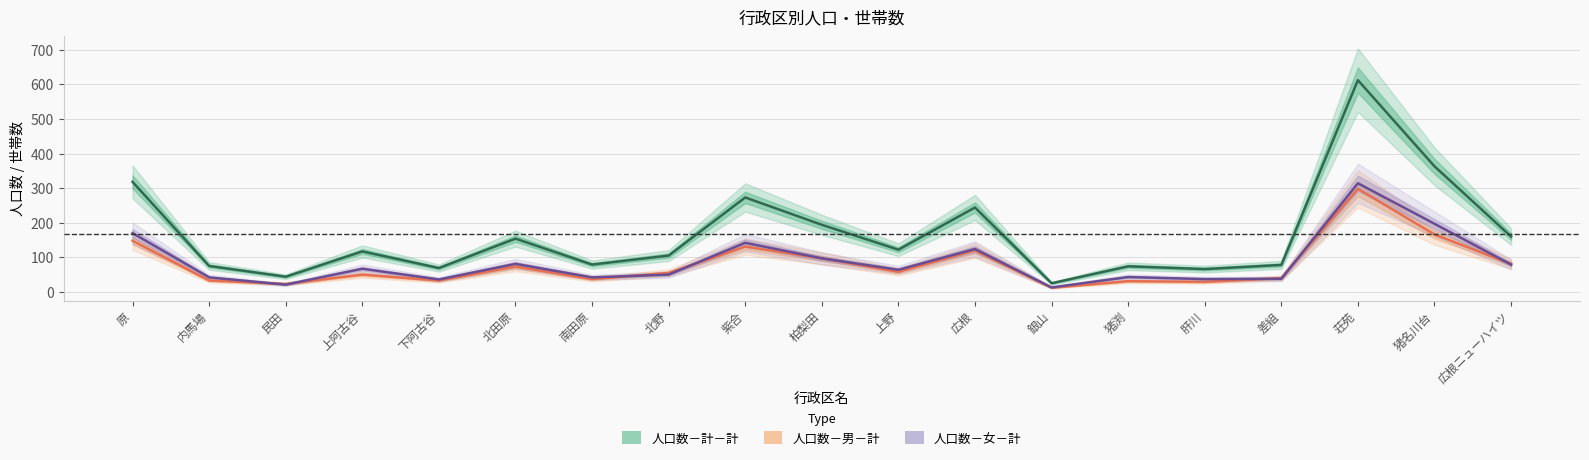

What is the label of the 4th point from the left?

上阿古谷